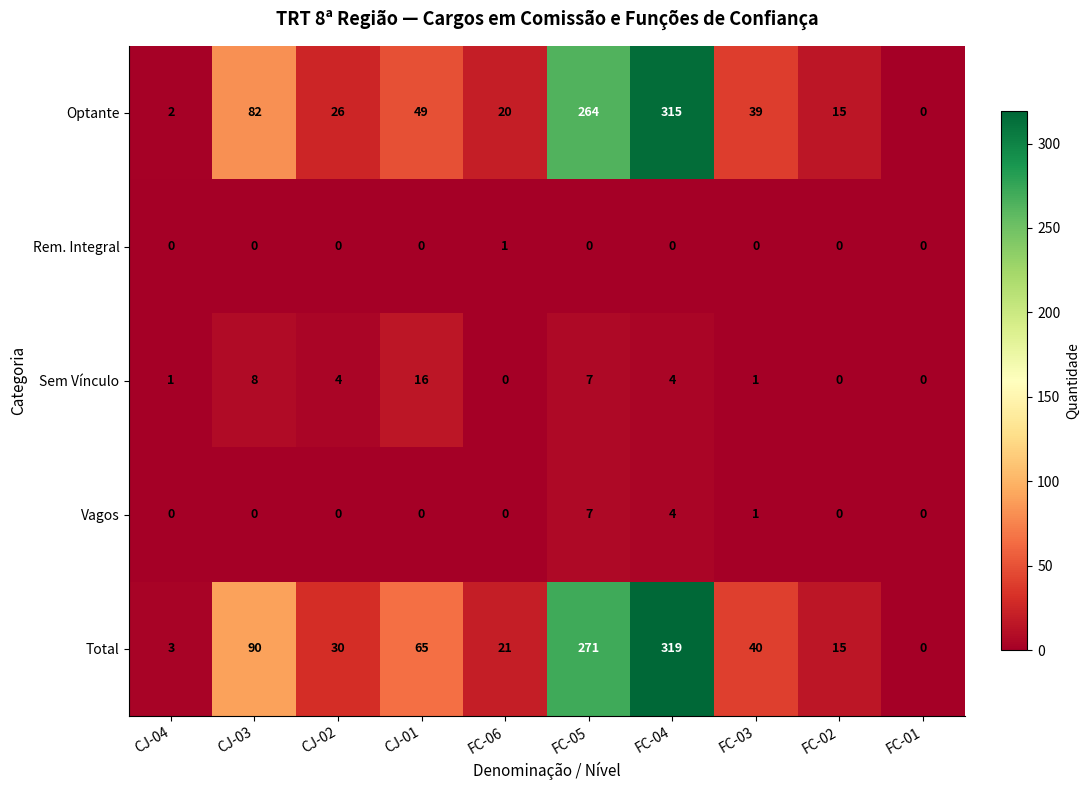

Which label corresponds to the largest value in the chart?

FC-04